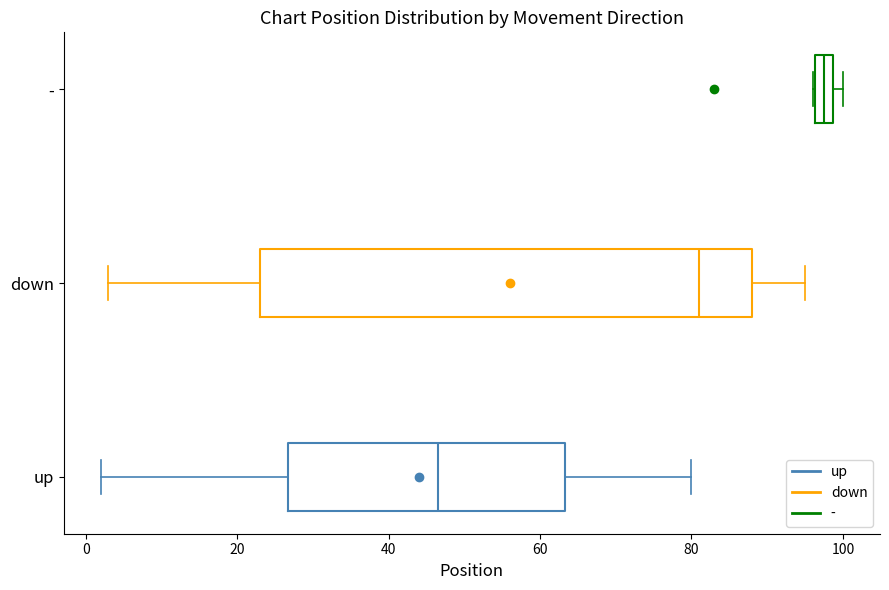

Which box's median line is the furthest to the right?

-